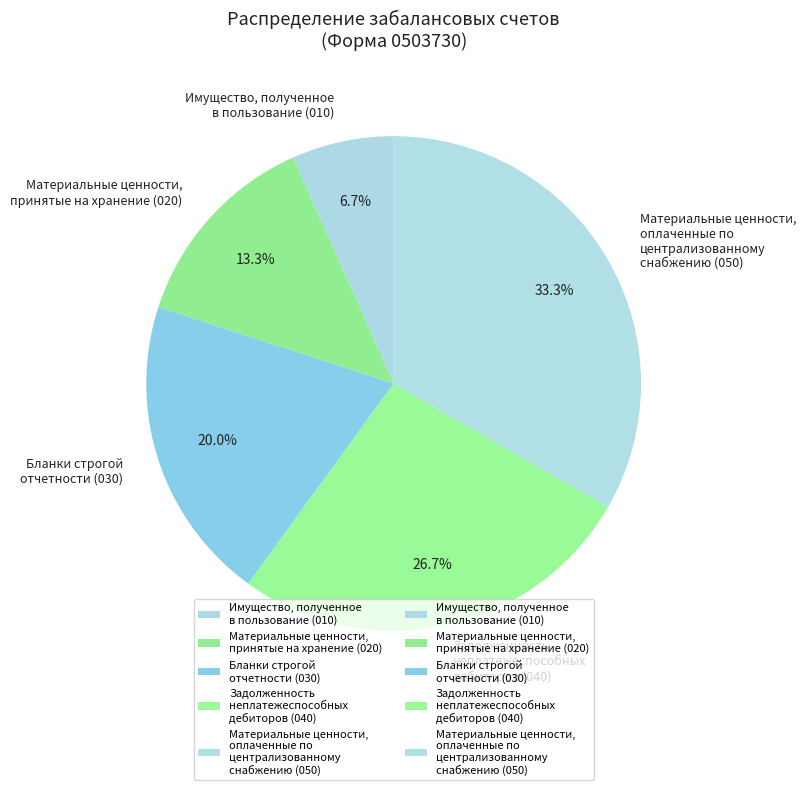

What percentage is the Имущество, полученное в пользование slice, to the nearest percent?

7%